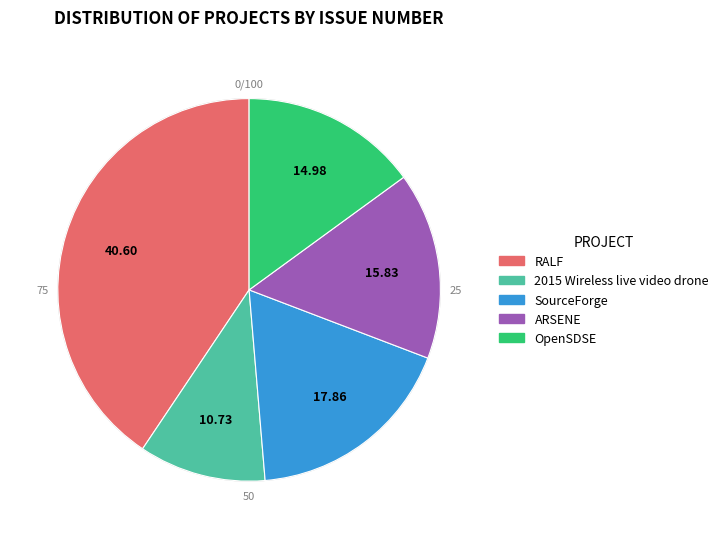

Is there a majority slice in this chart?

No